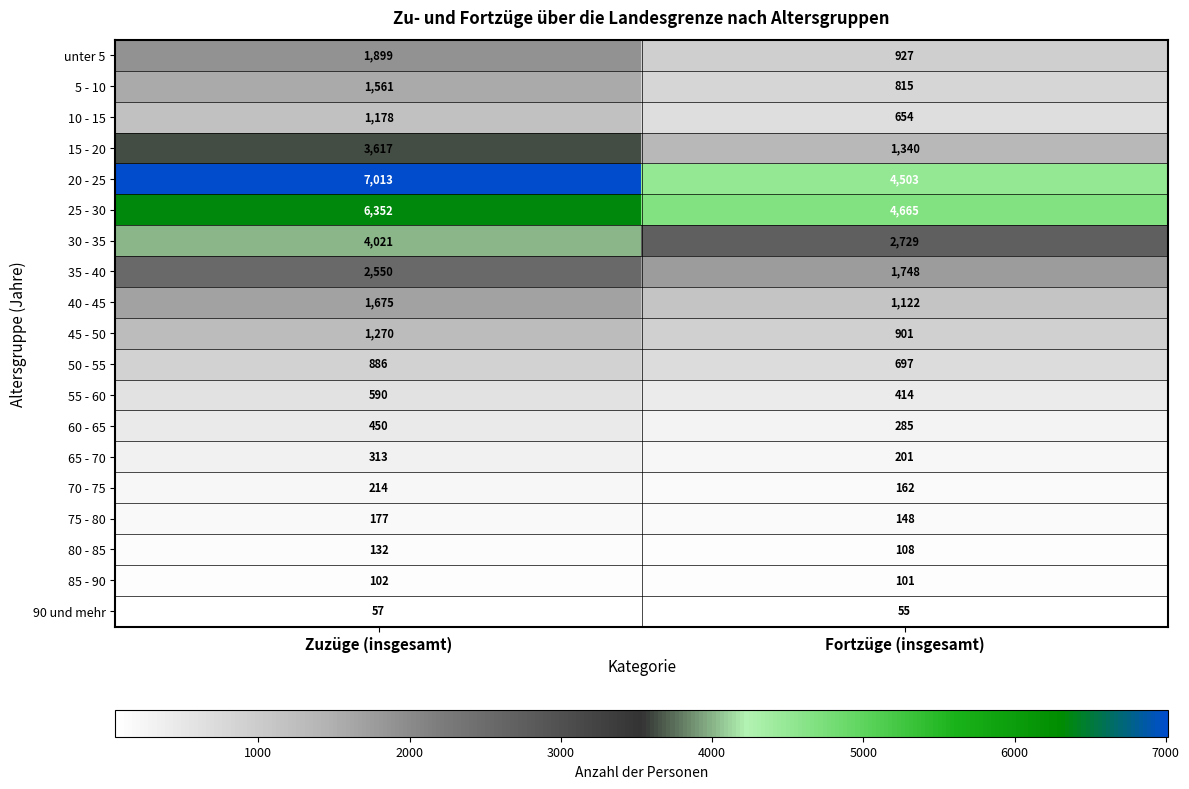

Which series has the largest range (max minus min)?

20 - 25